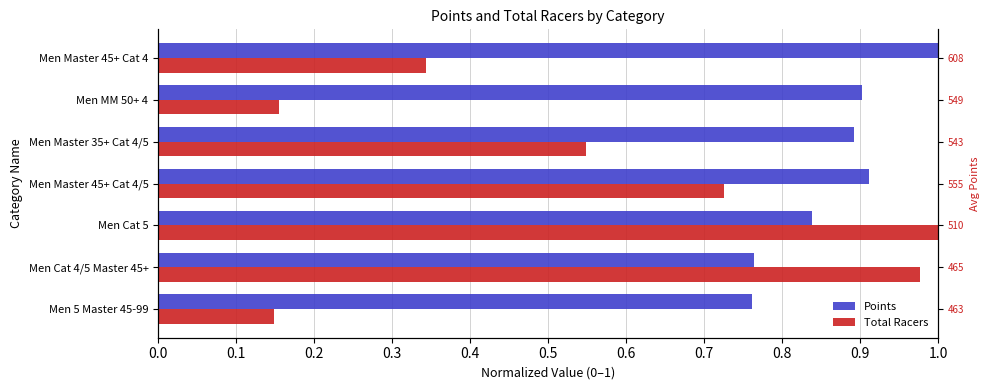

What is the spread (max minus min) of values at Men Master 45+ Cat 4?

0.7